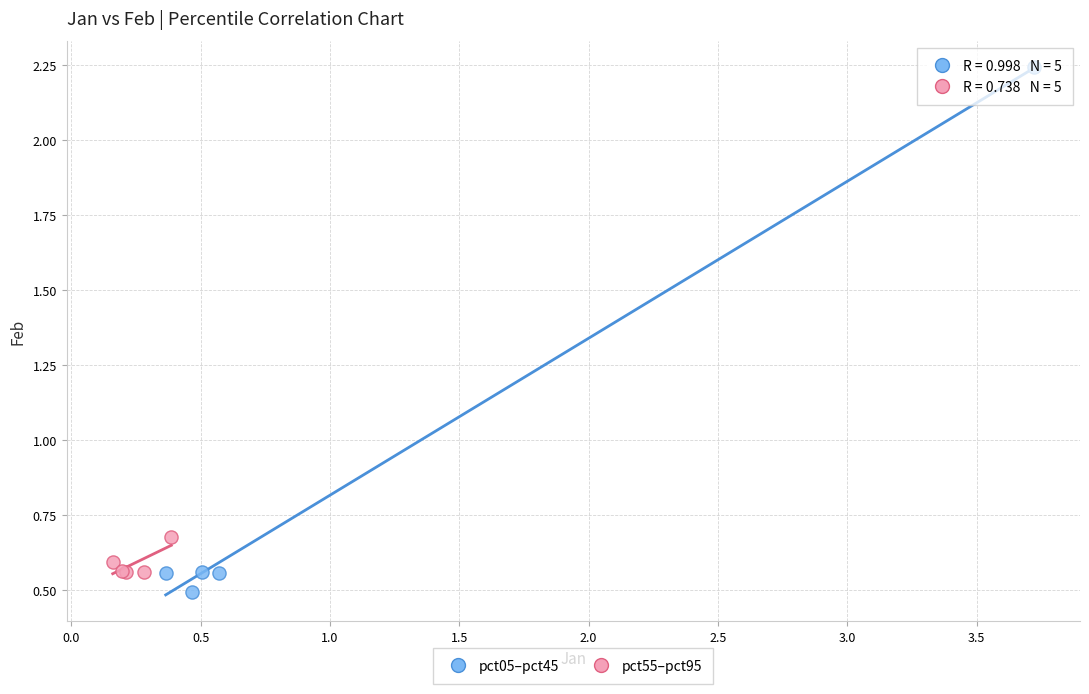

Which series reaches the minimum Y coordinate?

pct05–pct45